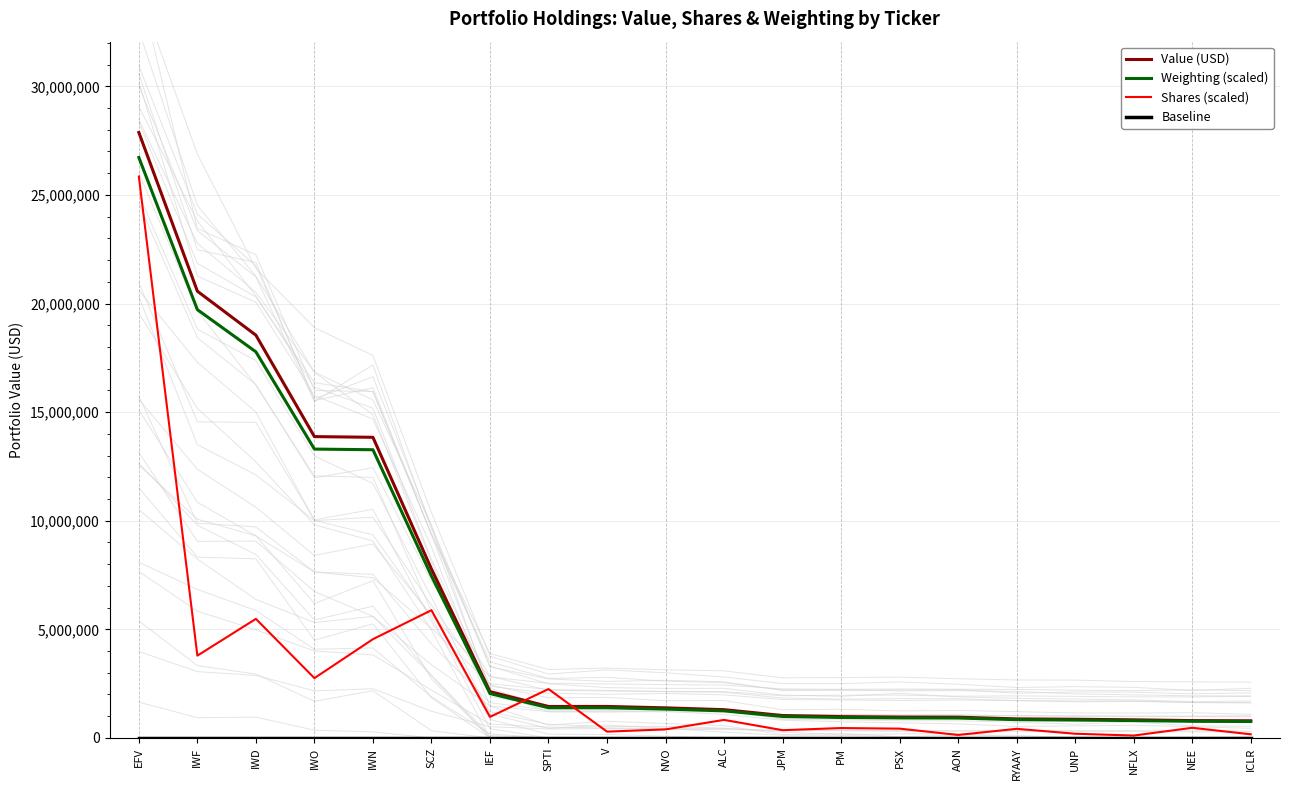

Where is Baseline nearest to the value 0?

EFV